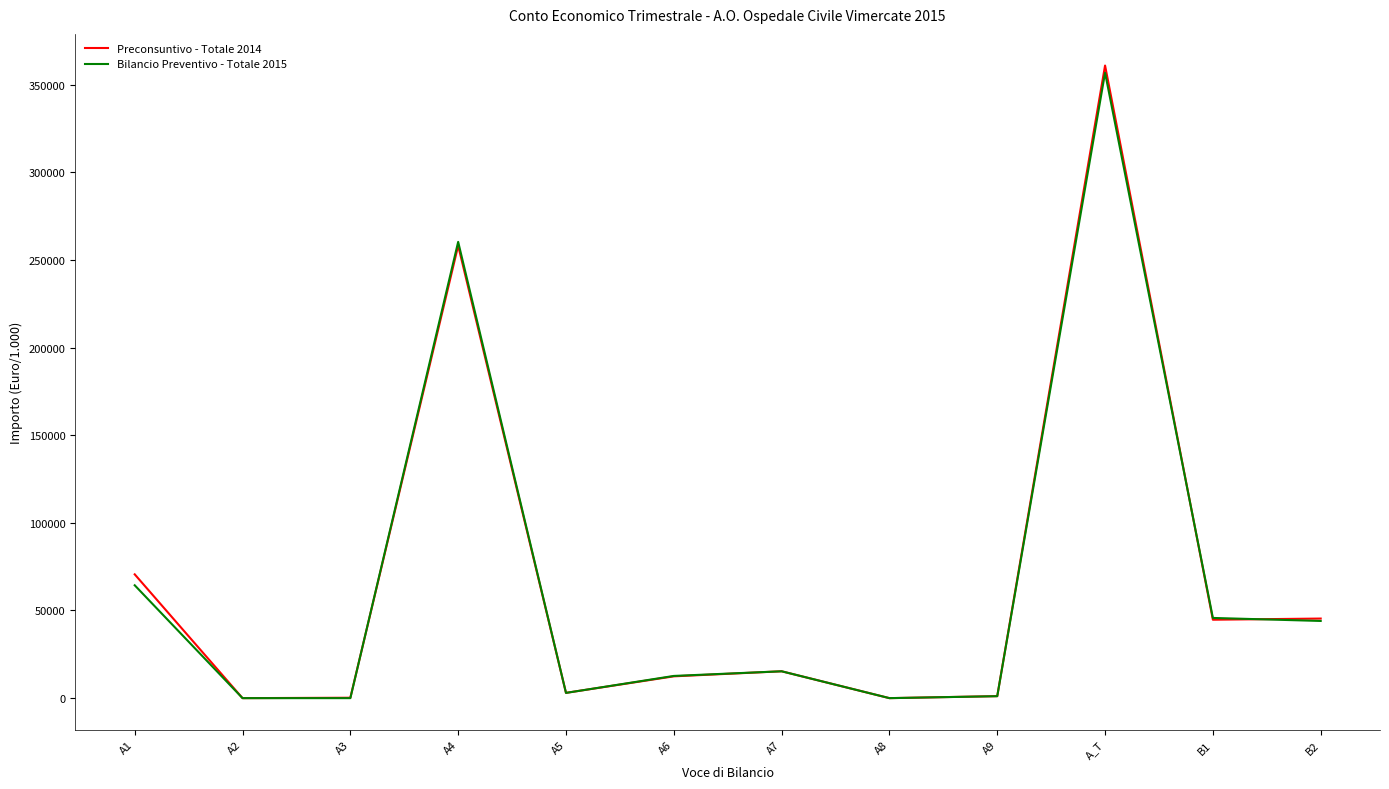

How many distinct data groups are displayed?

2